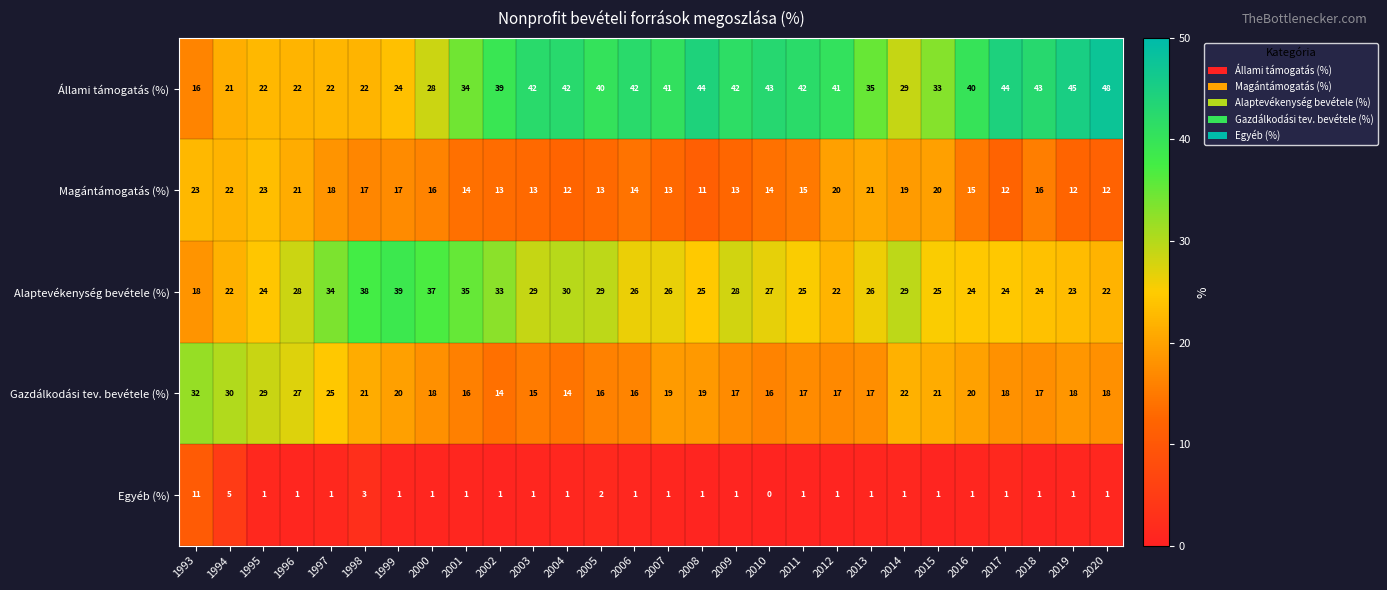

Where is Egyéb (%) nearest to the value 5?

1994